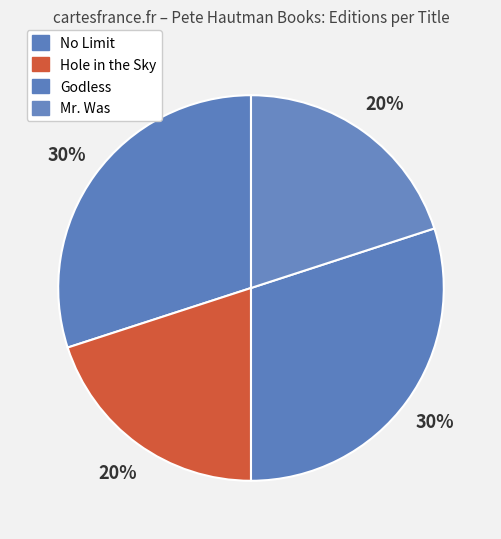

Is there any slice that represents more than half of the pie?

No